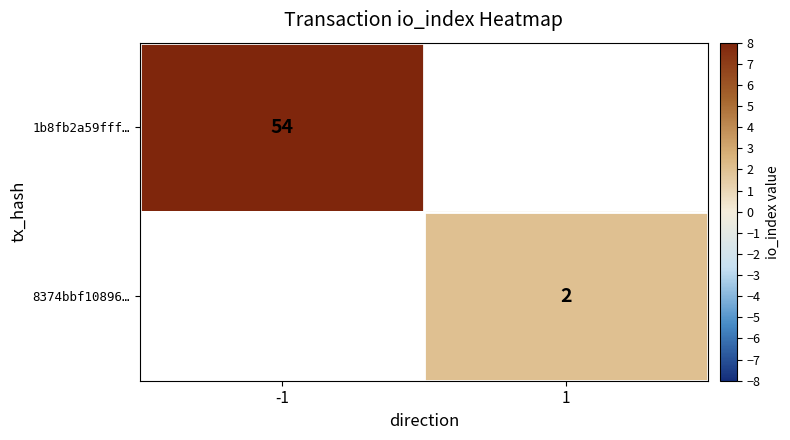

Is the value of 8374bbf10896… at 1 greater than the value of 1b8fb2a59fff… at -1?

No